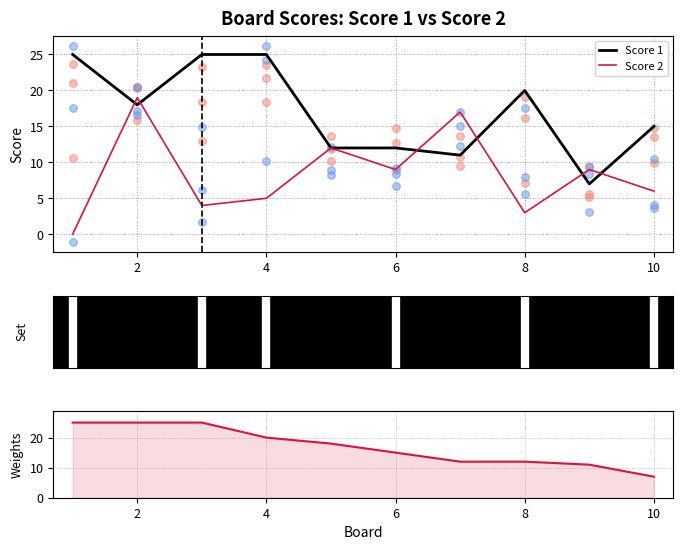

Which series has the widest spread of Y values?

Score 2